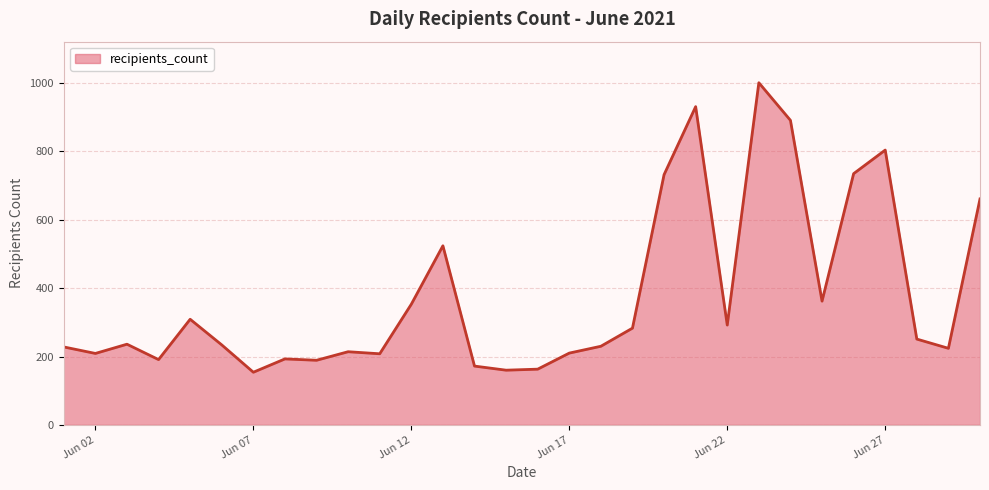

What is the greatest value displayed?

1001